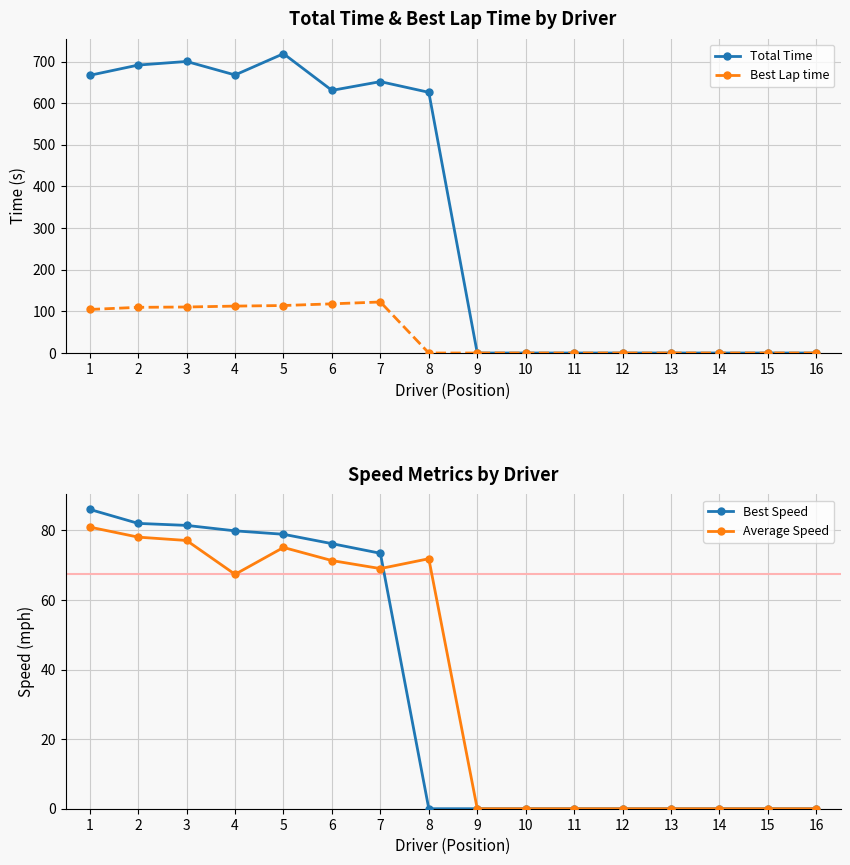

True or false: Best Lap time has a value of 114.1 at 5.

True